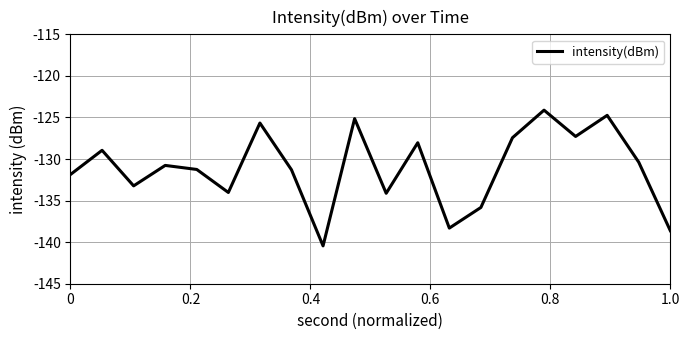

Is this an area chart (filled region under the line)?

No